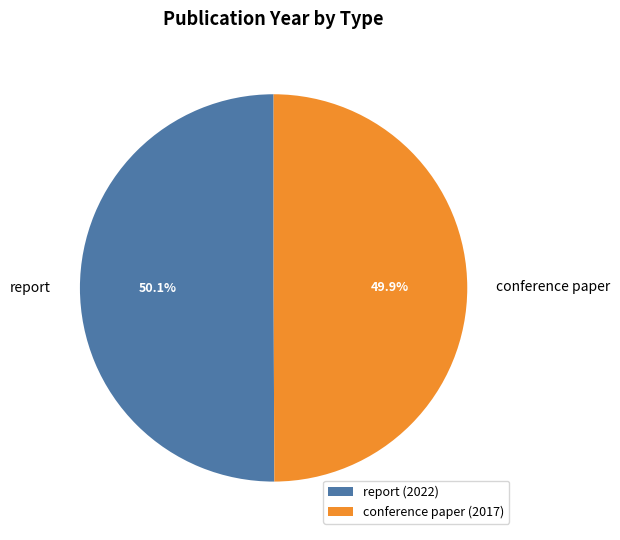

Is there a majority slice in this chart?

Yes